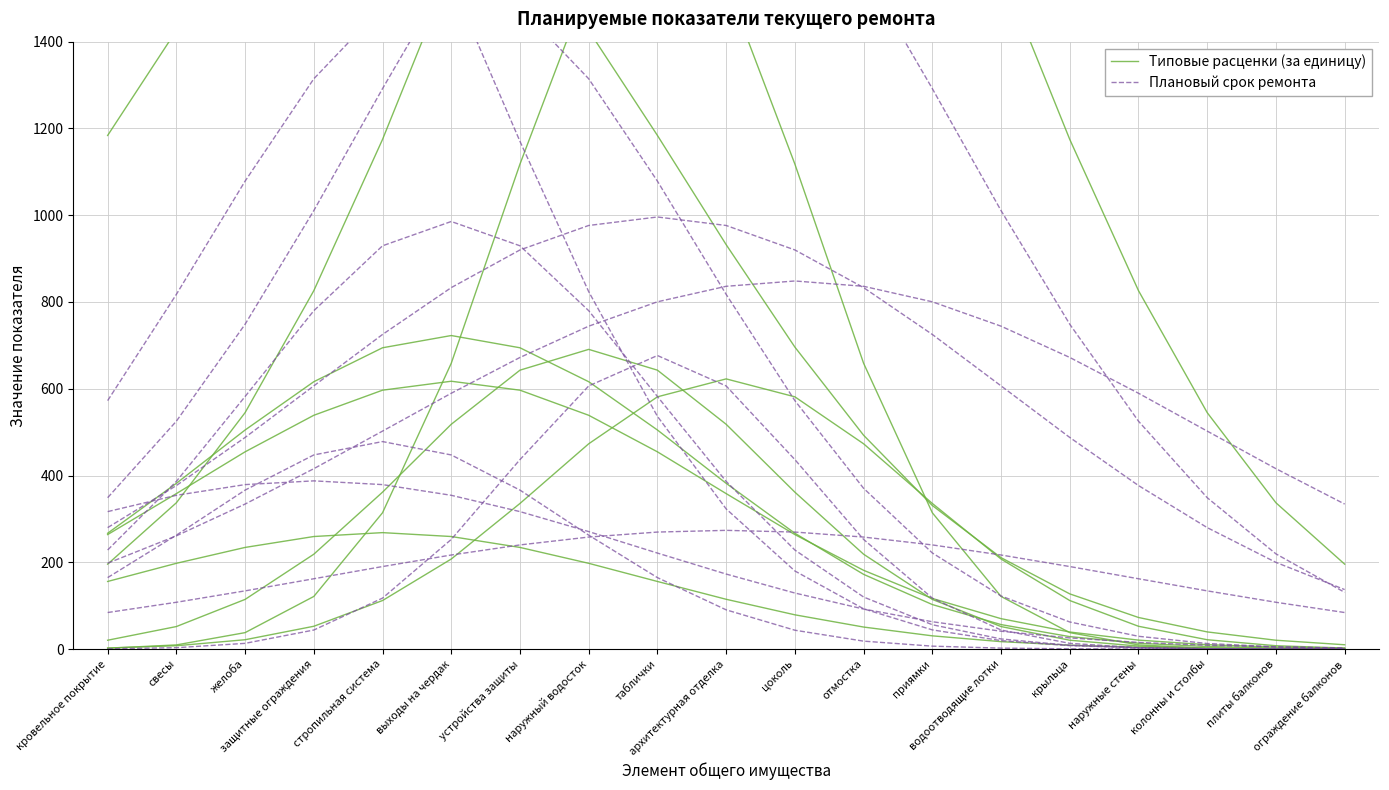

True or false: Плановый срок ремонта and Типовые расценки (за единицу) cross at least once.

False